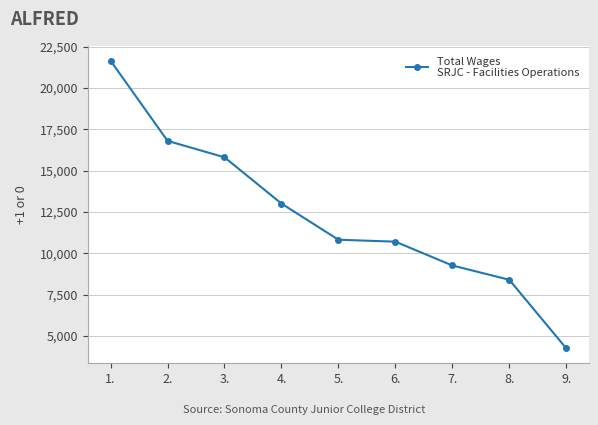

What is the smallest value displayed?

4246